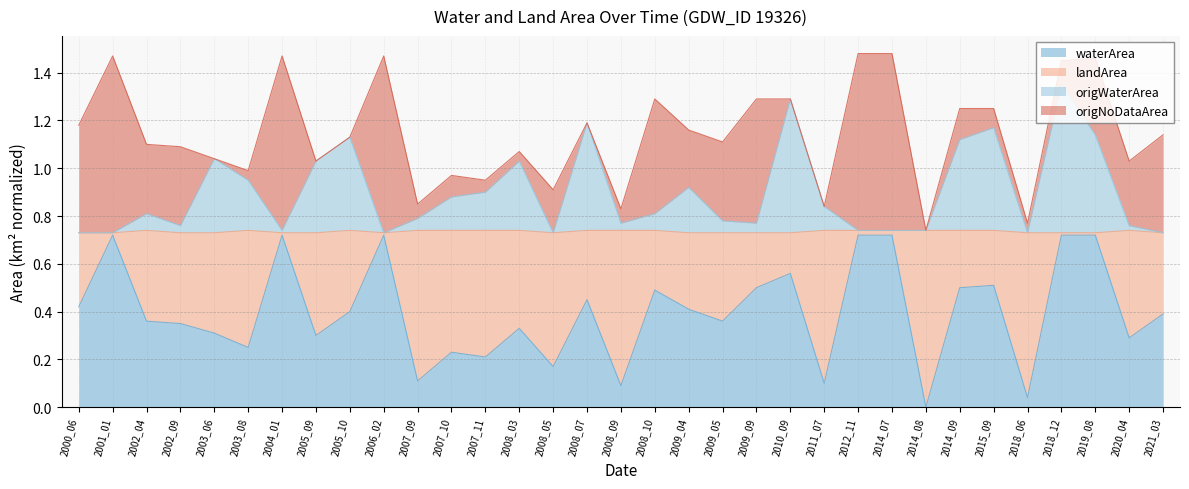

Does the chart display data point markers on the line(s)?

No